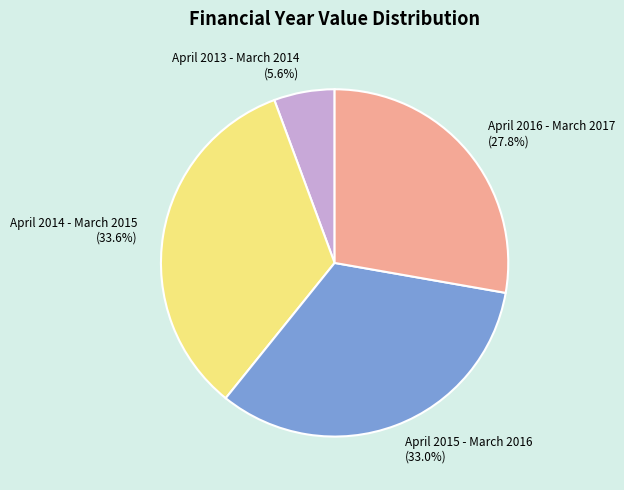

Count the number of slices in the pie.

4